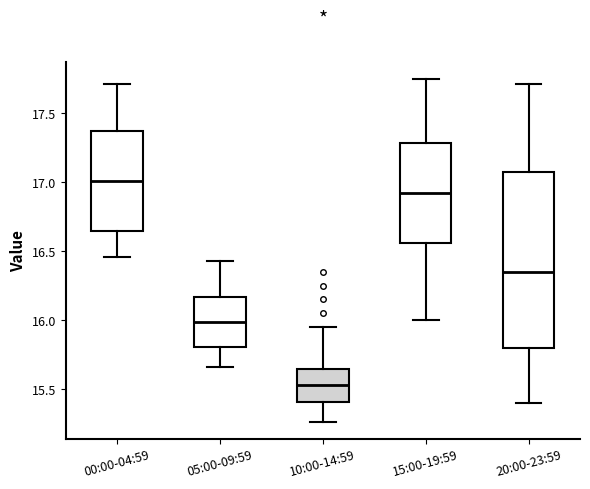

Which box has the highest median line?

00:00-04:59